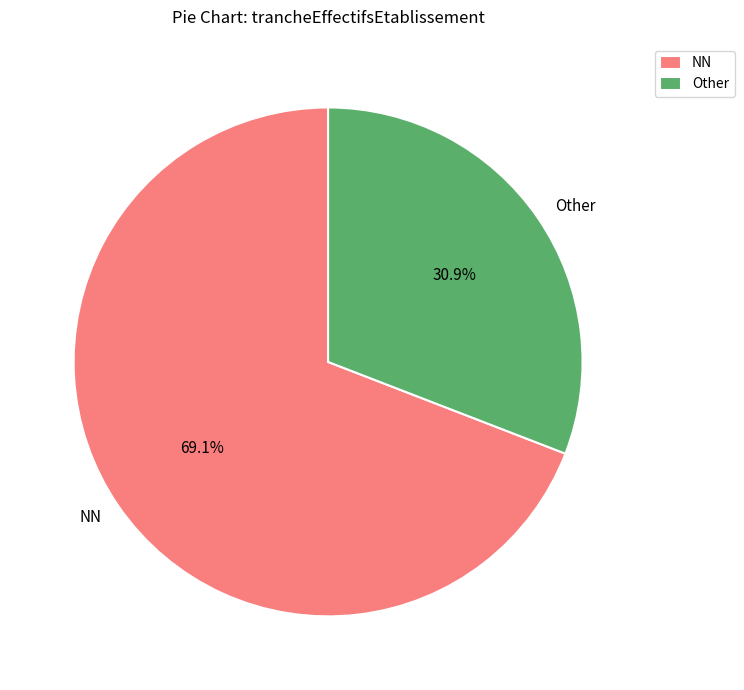

Which has a higher value, NN or Other?

NN